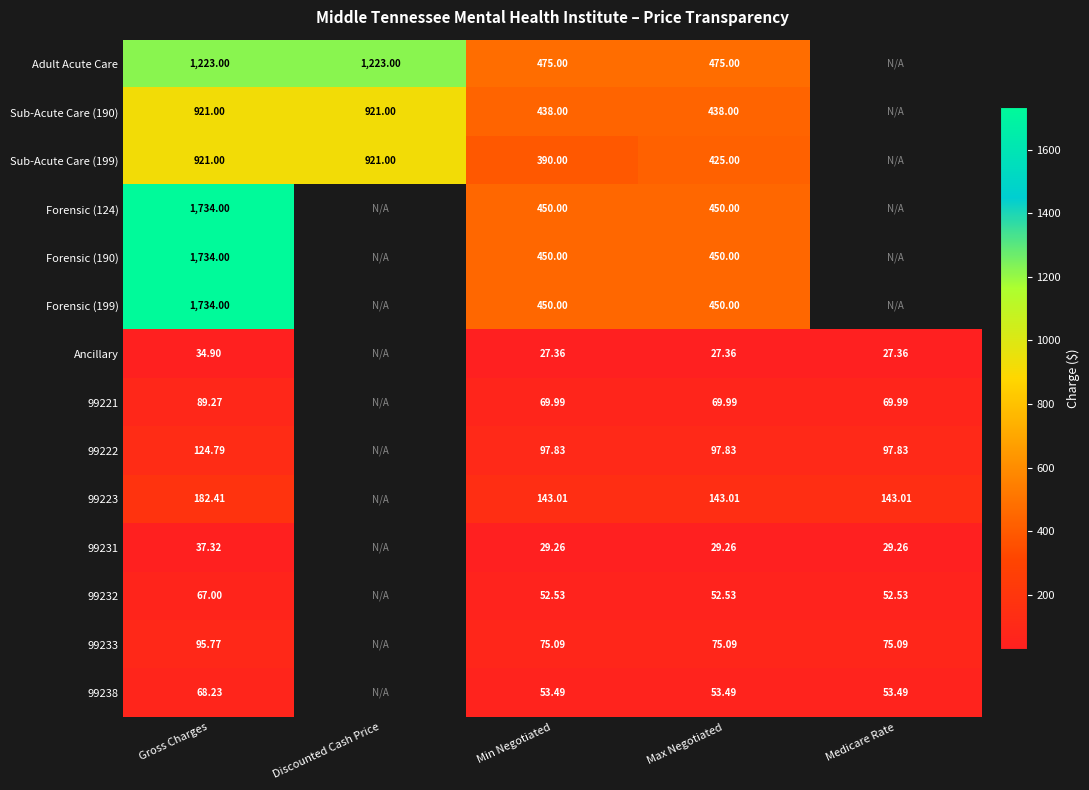

At which category is the sum across all series the highest?

Gross Charges